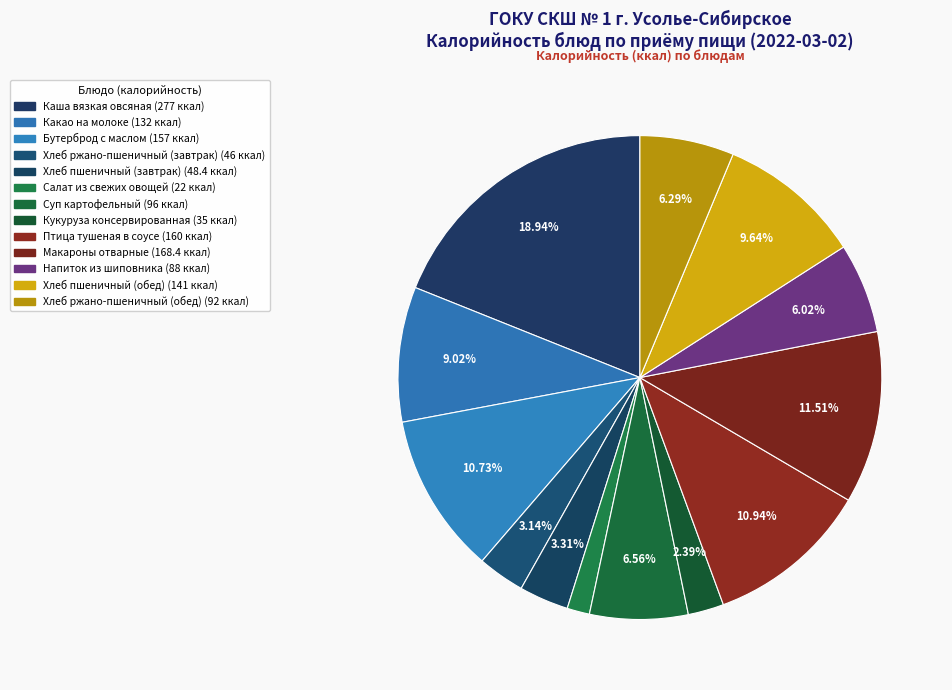

To the nearest percent, what is the difference between the Птица тушеная в соусе and Хлеб пшеничный (обед) slice percentages?

1%